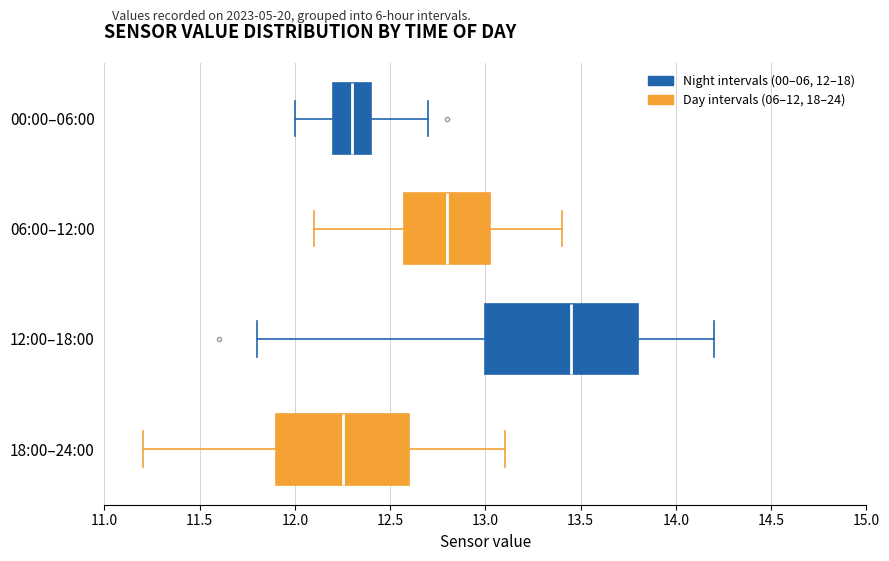

Reading bottom to top, read every box against the x-axis: the position of its median line, the range the box covers, and the ends of its whiskers. The values are not printed on the chart, so give them approximately, as read against the axis.

18:00–24:00: median 12.25, box 11.90 to 12.60, whiskers 11.20 to 13.10
12:00–18:00: median 13.45, box 13.00 to 13.80, whiskers 11.80 to 14.20
06:00–12:00: median 12.80, box 12.60 to 13.05, whiskers 12.10 to 13.40
00:00–06:00: median 12.30, box 12.20 to 12.40, whiskers 12.00 to 12.70